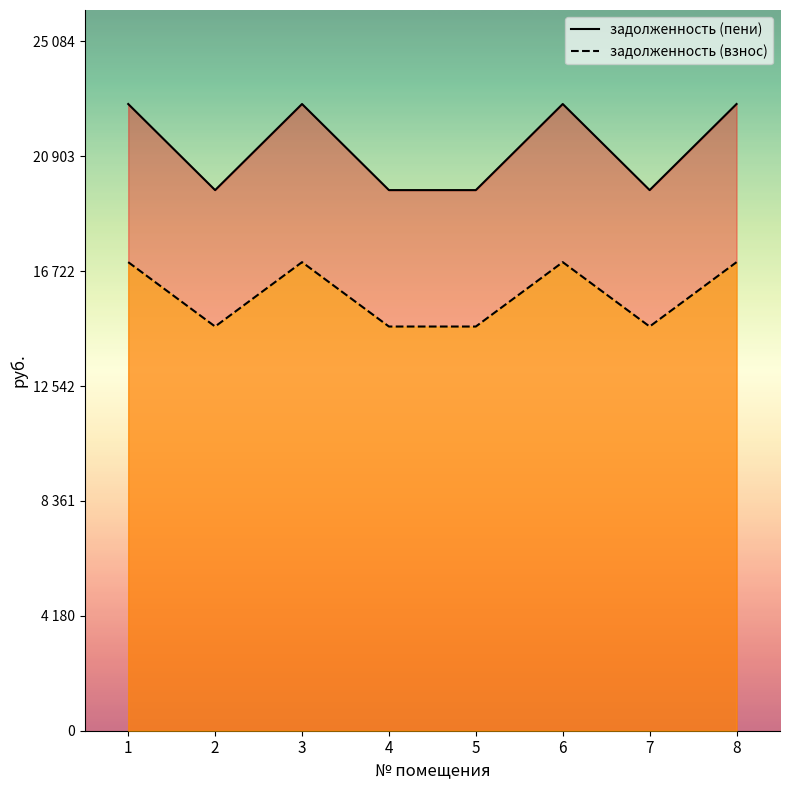

Reading left to right, extract all data points from this chart.

задолженность (пени): 1=22803.8	2=19670.9	3=22803.8	4=19670.9	5=19670.9	6=22803.8	7=19670.9	8=22803.8
задолженность (взнос): 1=17049.6	2=14707.2	3=17049.6	4=14707.2	5=14707.2	6=17049.6	7=14707.2	8=17049.6